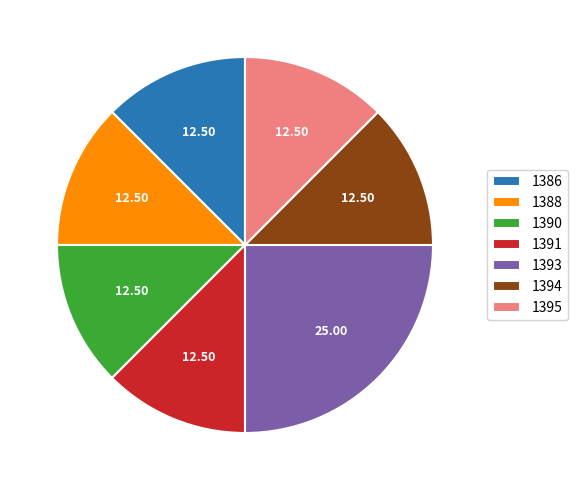

Does any single category account for the majority?

No